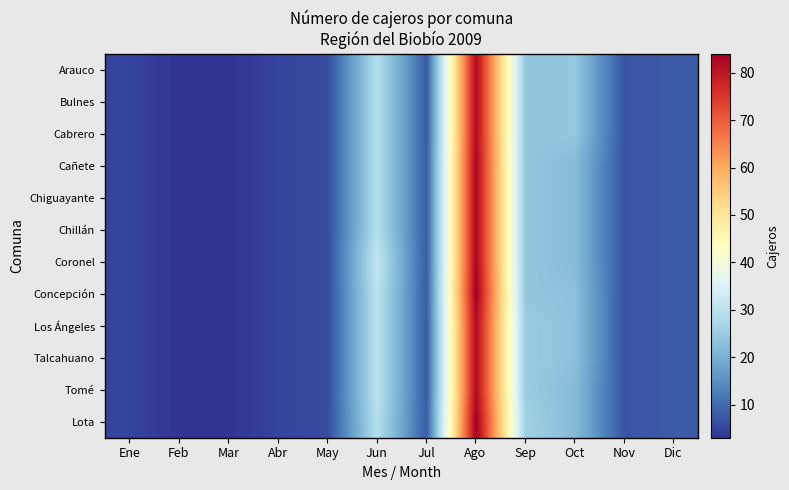

At how many categories does at least one series exceed 15?

4